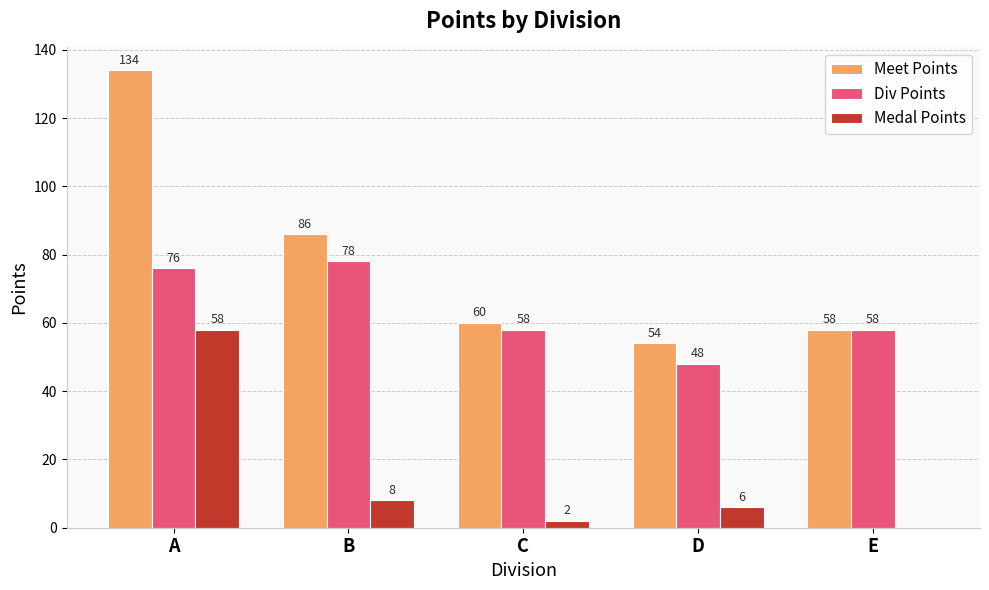

At which category is the sum across all series the highest?

A